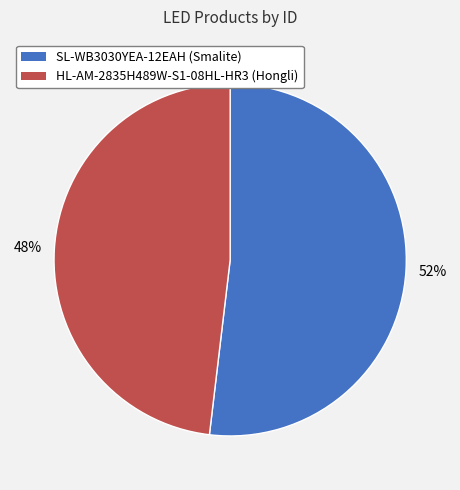

Which category has the smallest portion of the pie?

HL-AM-2835H489W-S1-08HL-HR3 (Hongli)